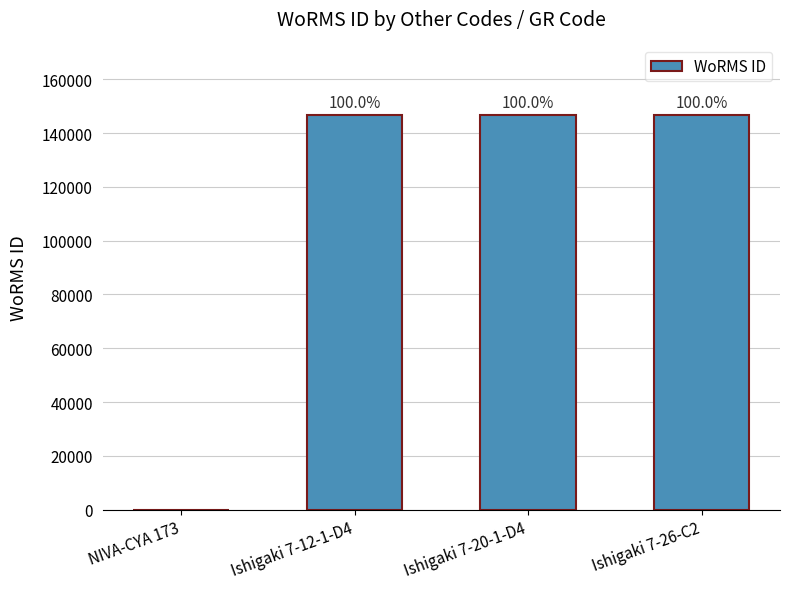

Is it true that the value at Ishigaki 7-26-C2 is 146548?

True